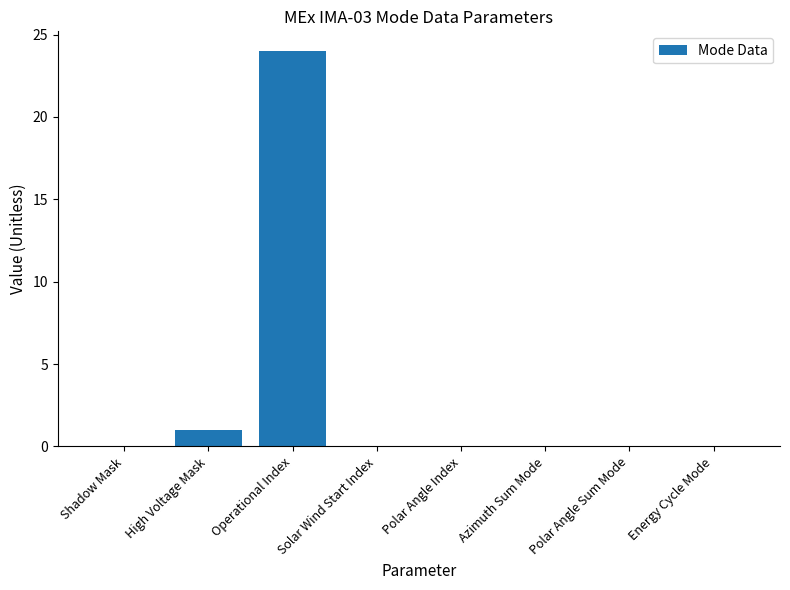

What is the maximum value shown in the chart?

24